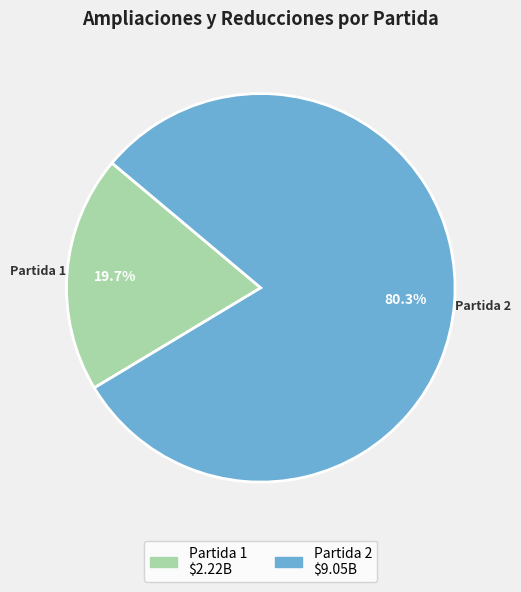

Count the number of slices in the pie.

2